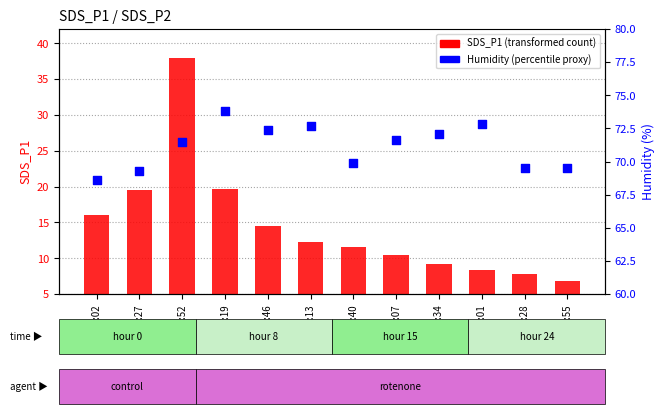

What is the total value across all series at 04:55?

76.4